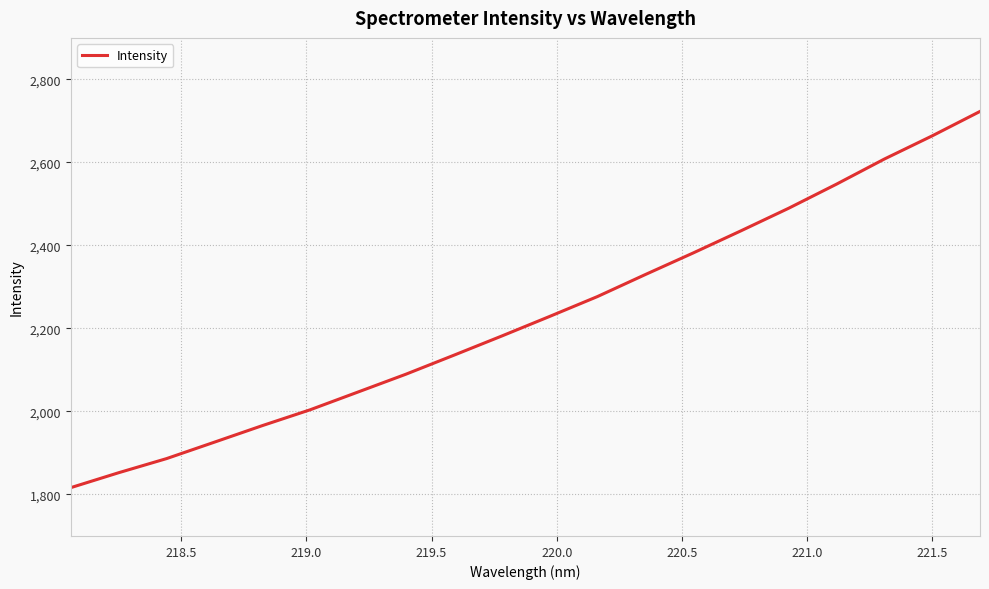

What is the minimum value shown in the chart?

1816.4